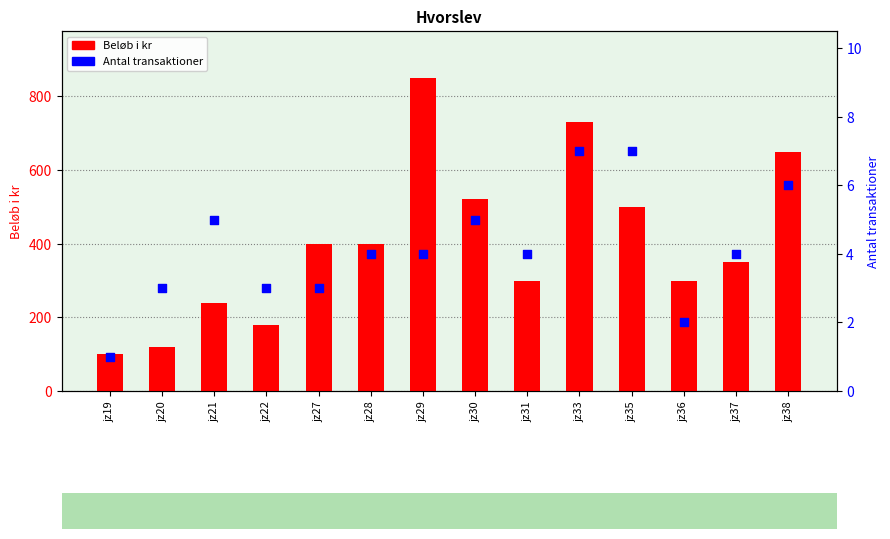

Is the value of Antal transaktioner at jz33 greater than the value of Beløb i kr at jz21?

No